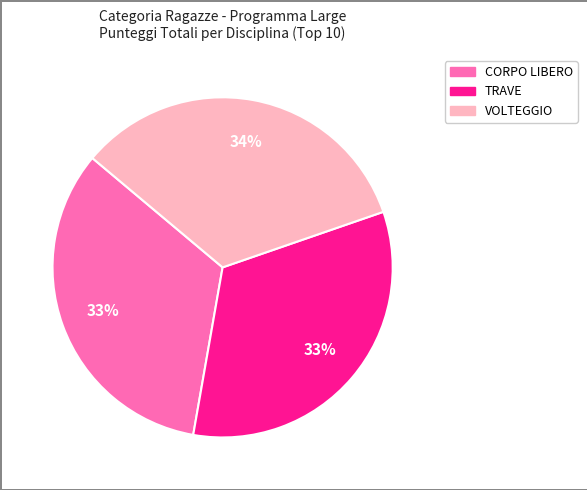

Approximately how many times larger is the value at VOLTEGGIO compared to CORPO LIBERO?

1.0